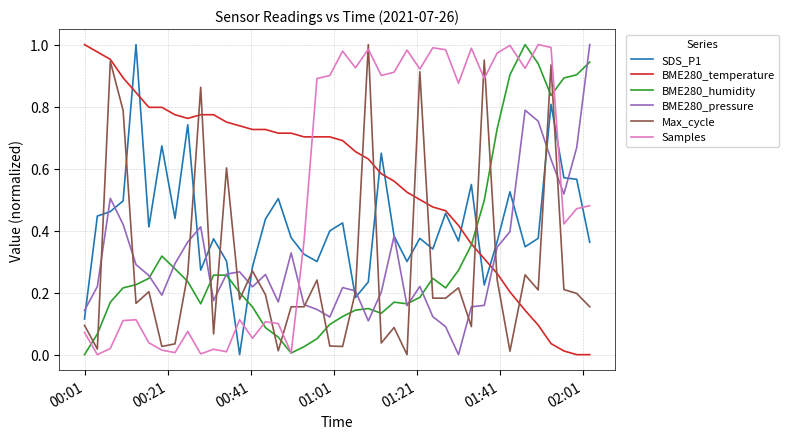

True or false: Samples and BME280_temperature intersect in this chart.

True